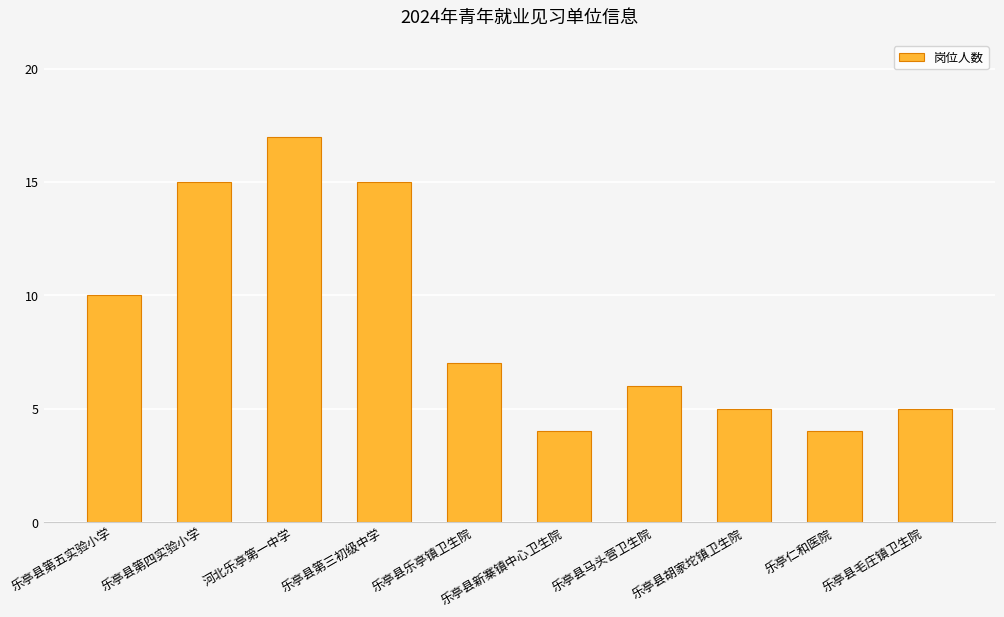

The chart shows a value of 4 at 乐亭仁和医院. True or false?

True